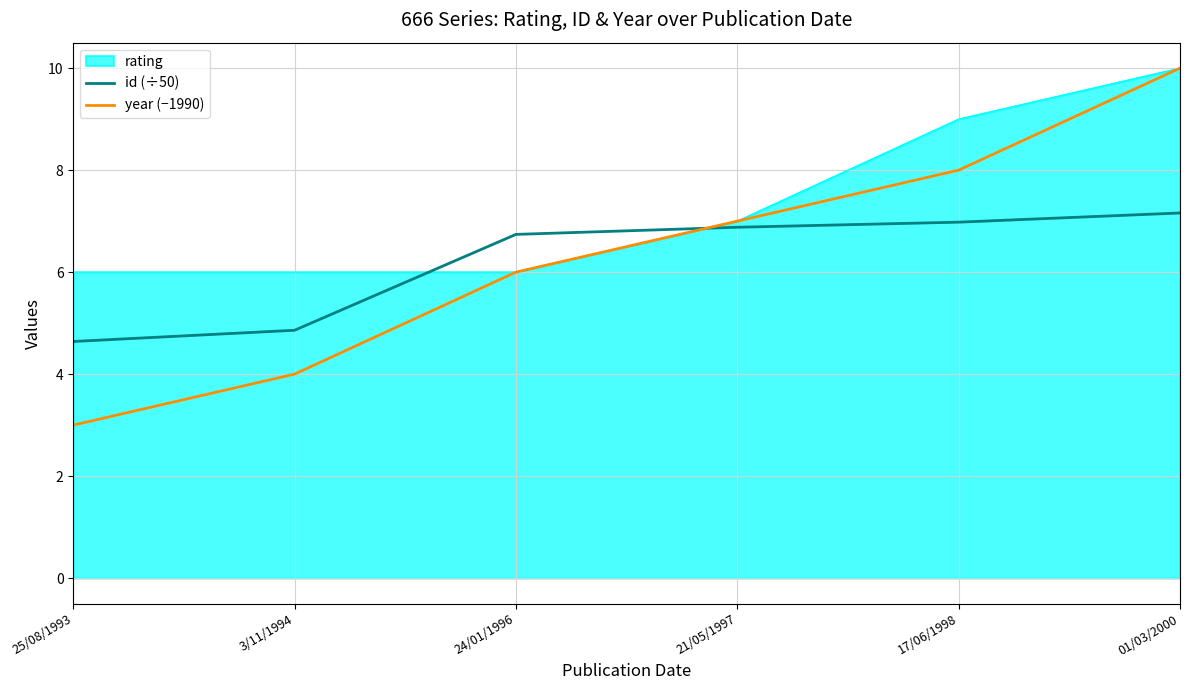

Count the year (−1990) values in the range 4 to 8.

4